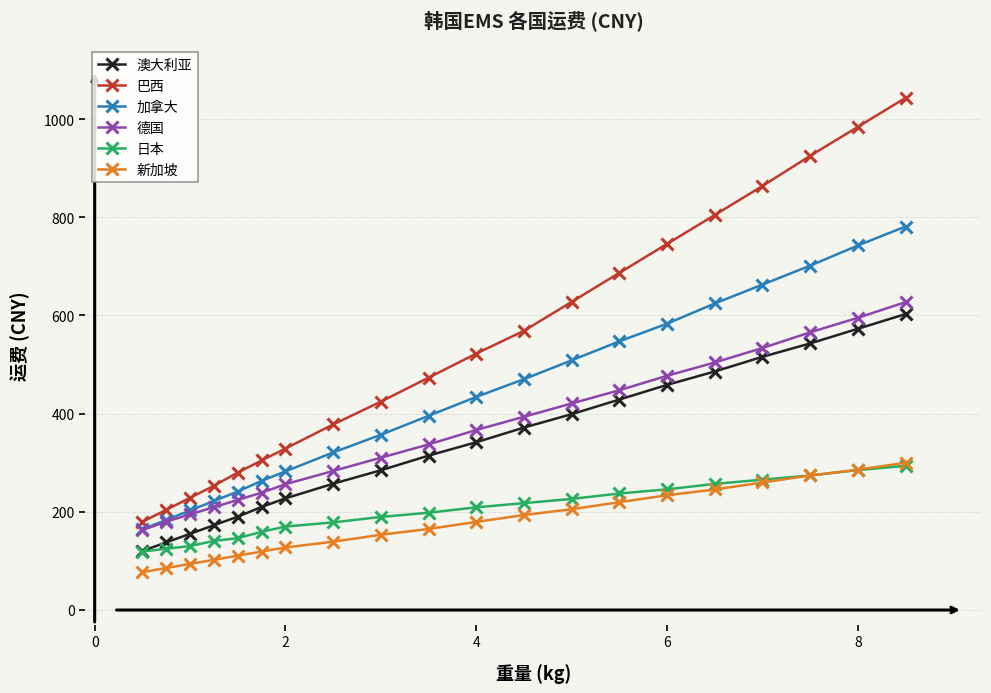

How many data points does each series have?

20